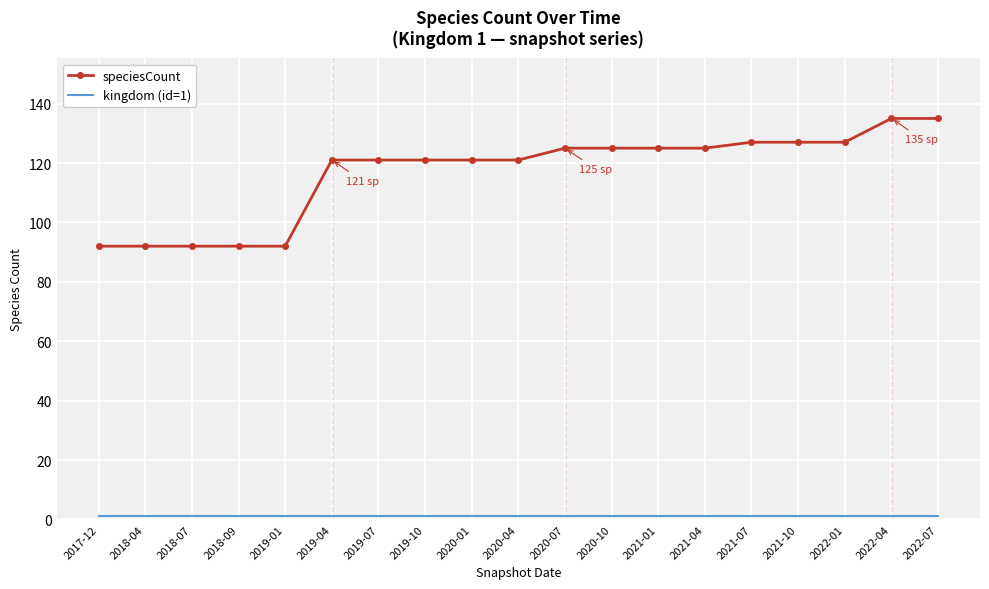

Which series changed the most between 2018-04 and 2019-04?

speciesCount